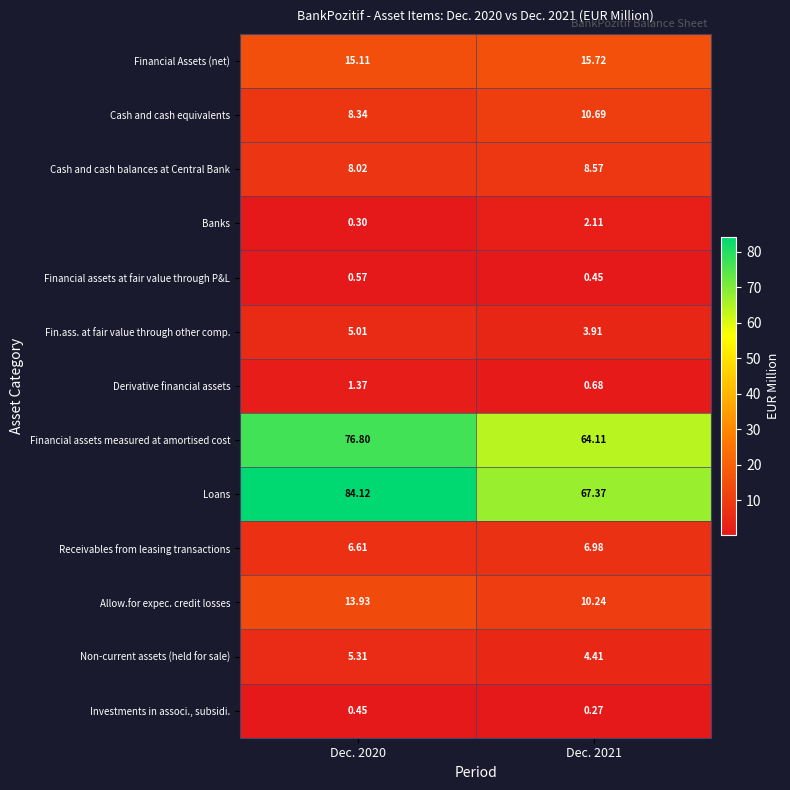

Which series has the largest total across all categories?

Loans